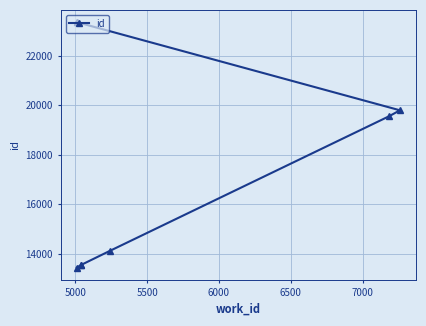

Is this an area chart (filled region under the line)?

No